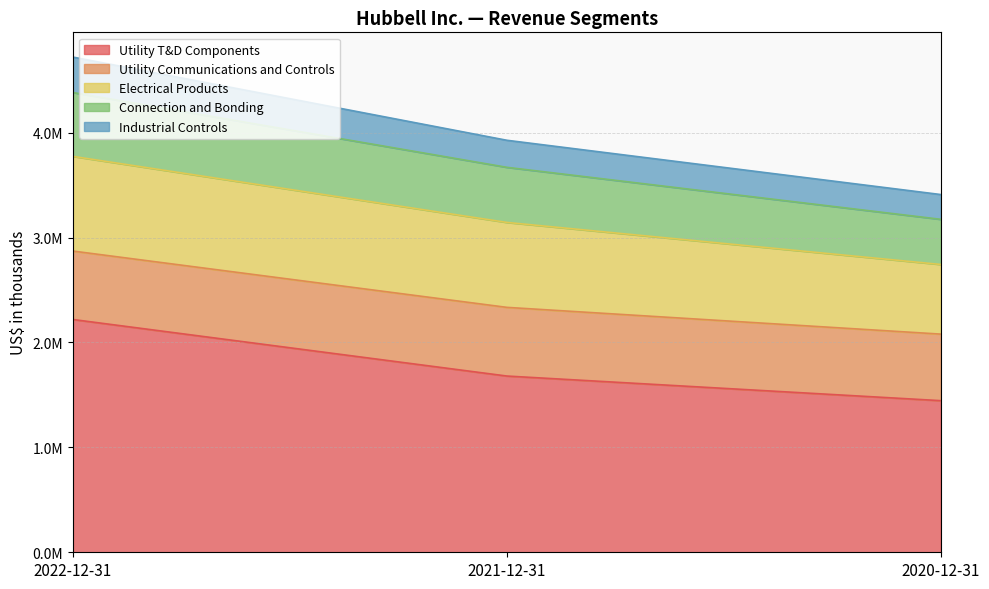

What position from the right is 2021-12-31?

2